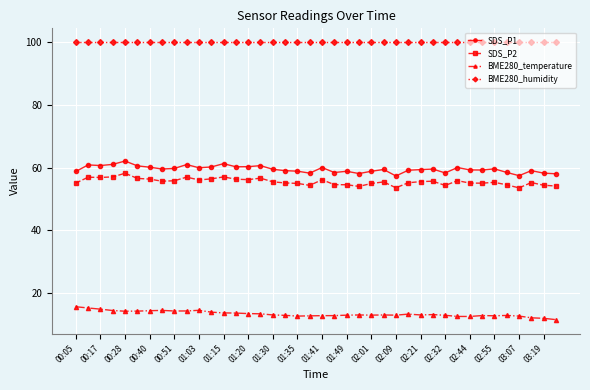

What is the average value of the BME280_temperature series?

13.3